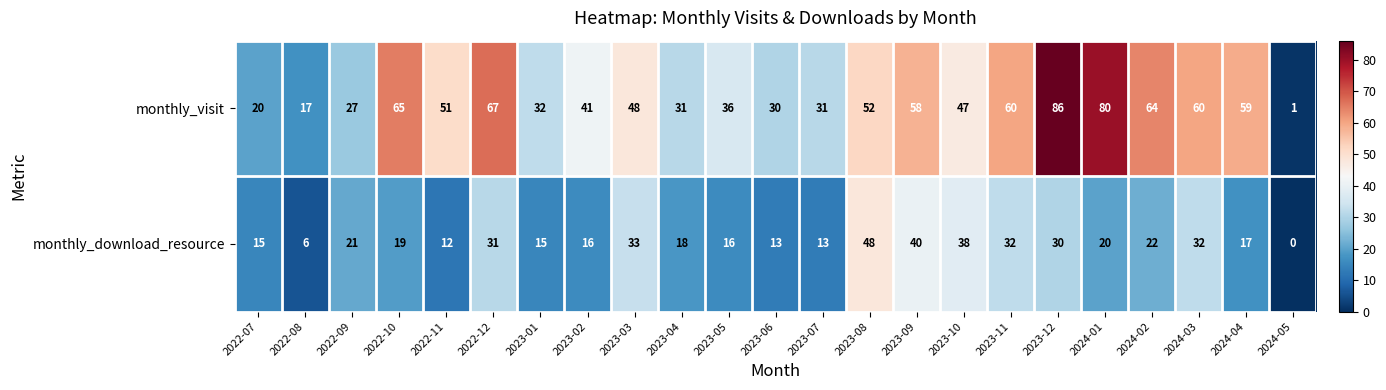

Is it true that monthly_download_resource equals 42 at 2023-12?

False